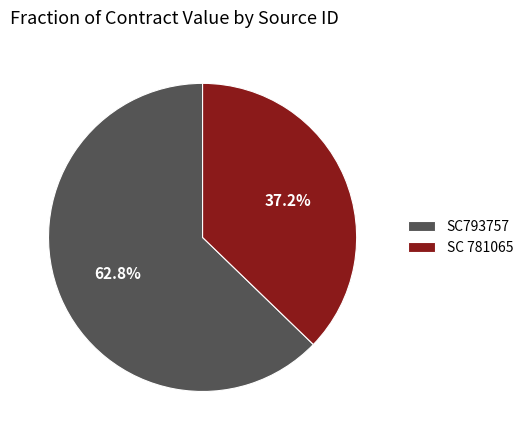

Which slice is the largest?

SC793757